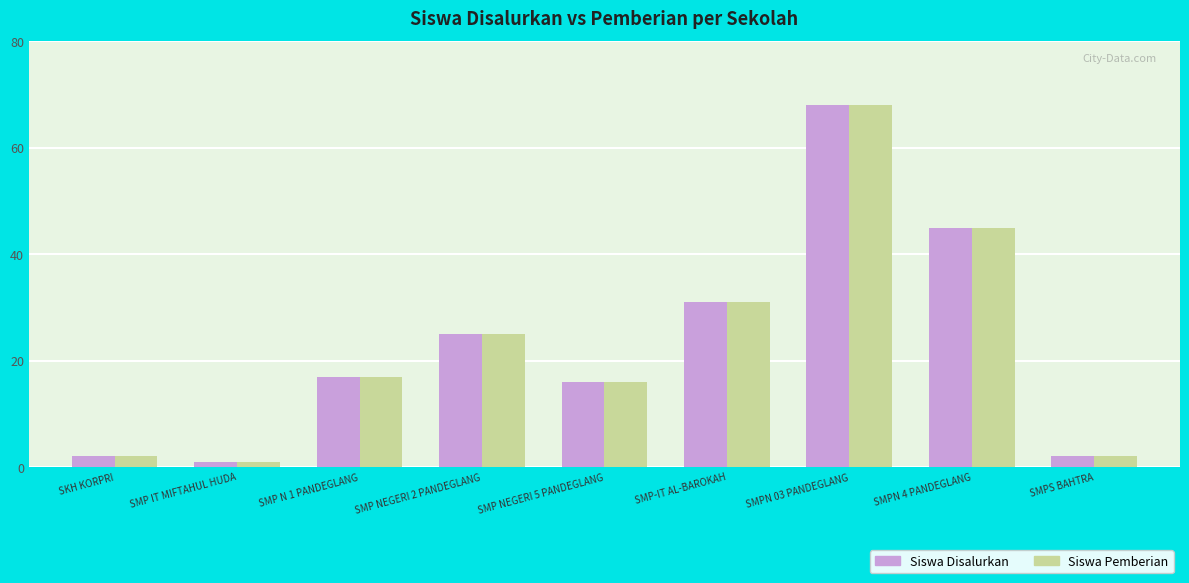

What are all the series names shown in the legend?

Siswa Disalurkan, Siswa Pemberian